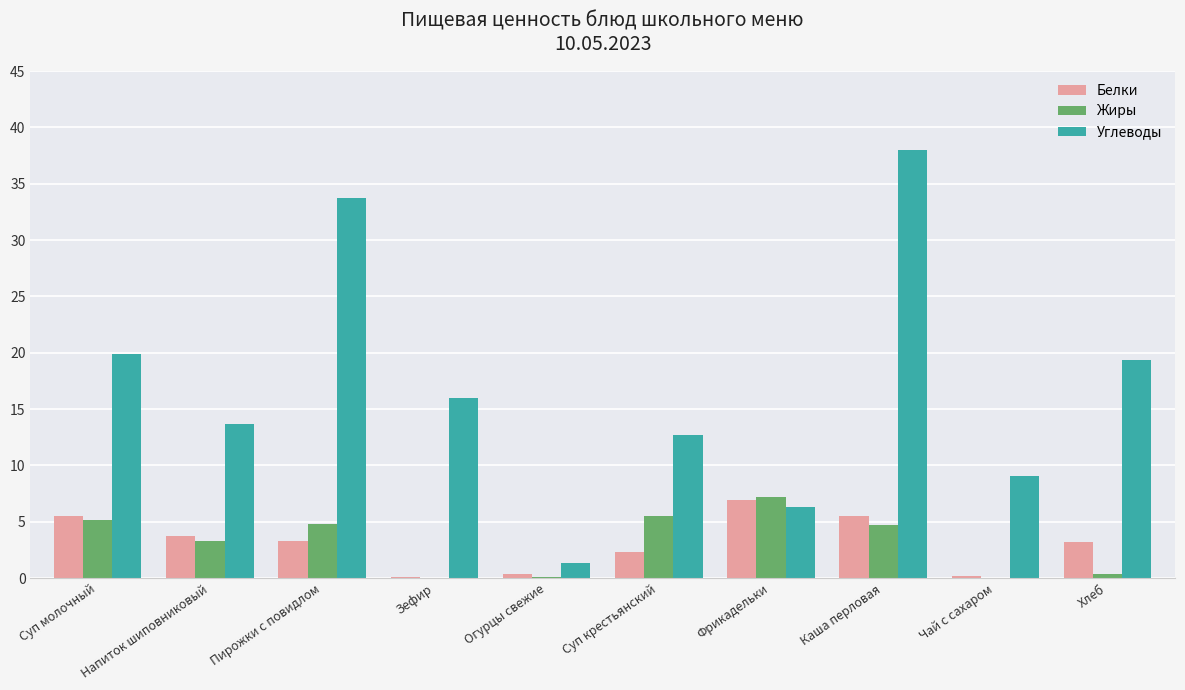

How many data points in Жиры are above 4?

5